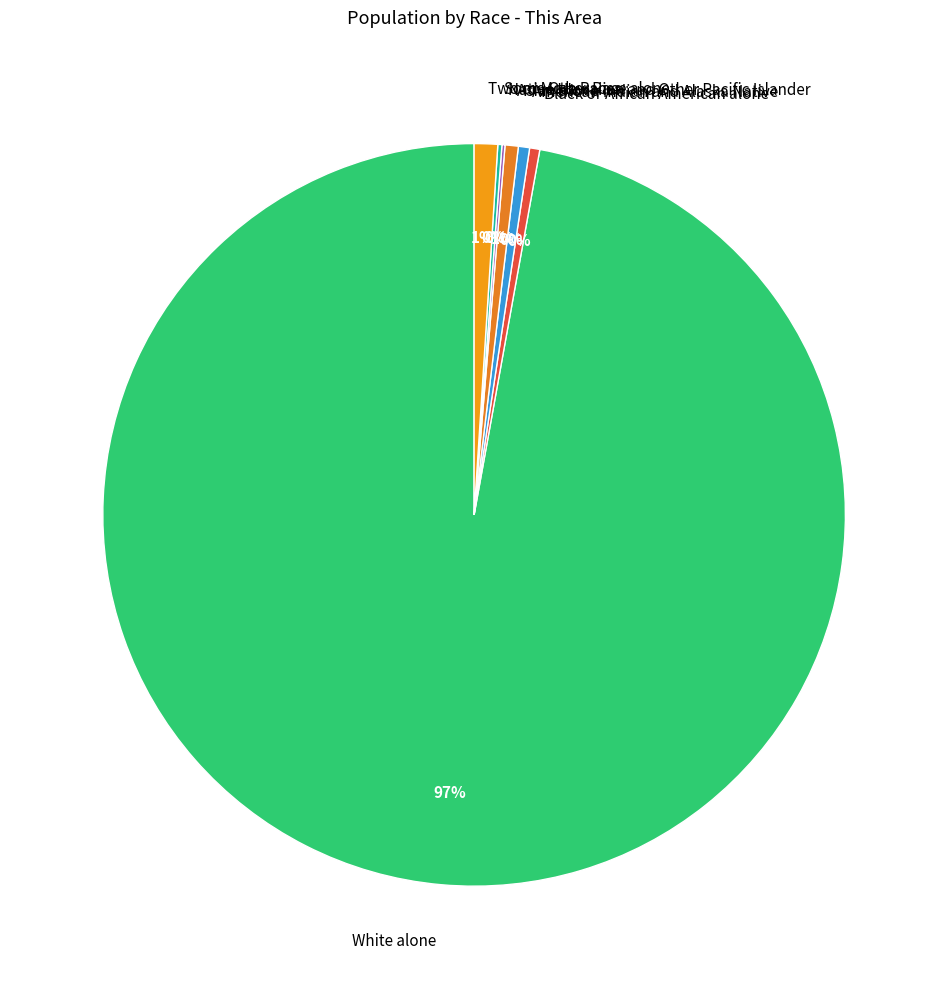

Is it true that Asian alone is 1% of the pie?

True